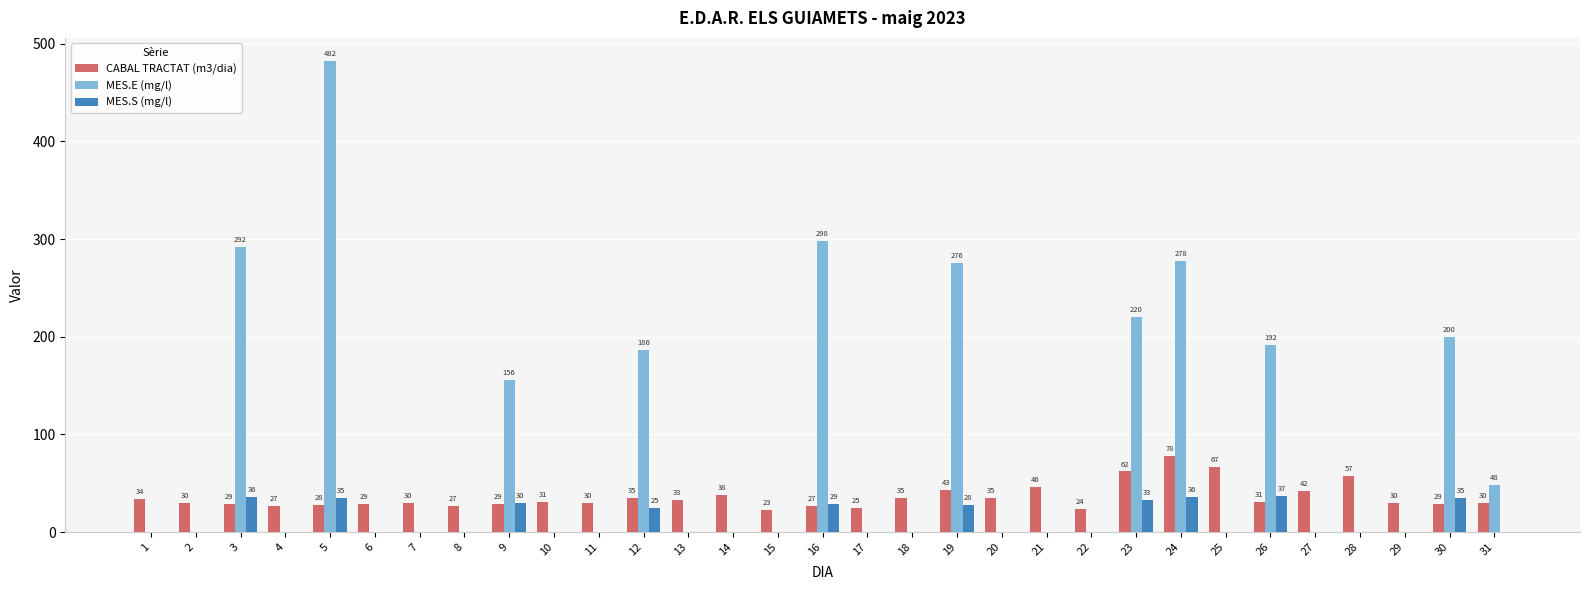

What is the average value of the CABAL TRACTAT (m3/dia) series?

35.9